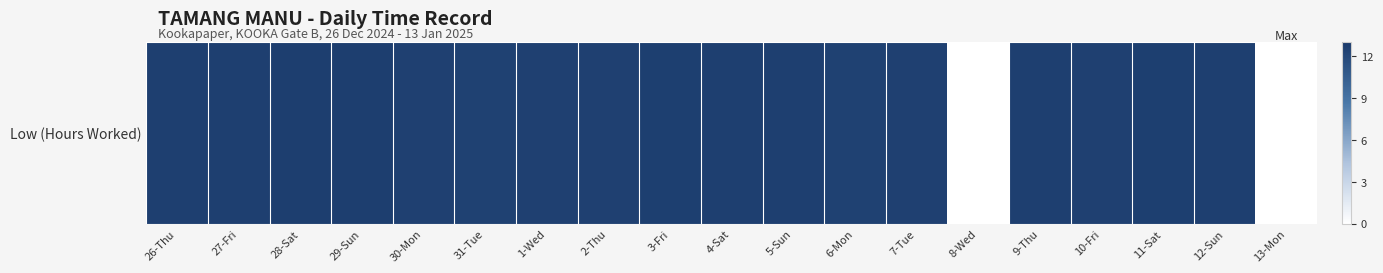

What is the ratio of the value at 30-Mon to the value at 2-Thu?

1.0